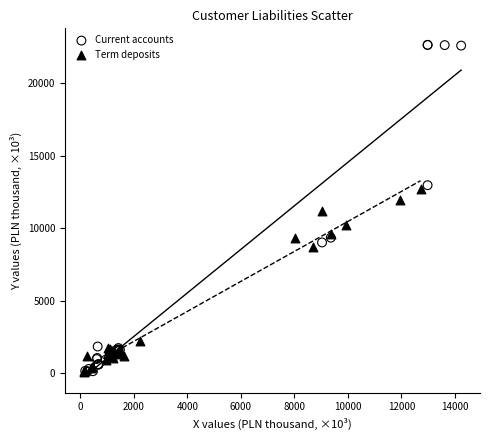

Which series has the widest spread of Y values?

Current accounts